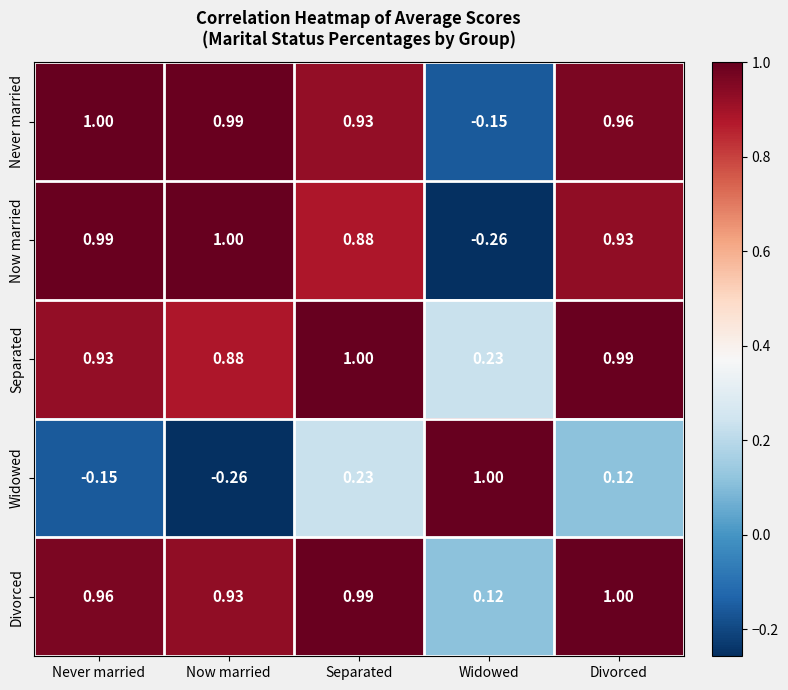

Between Now married and Divorced, which series saw the biggest shift?

Widowed